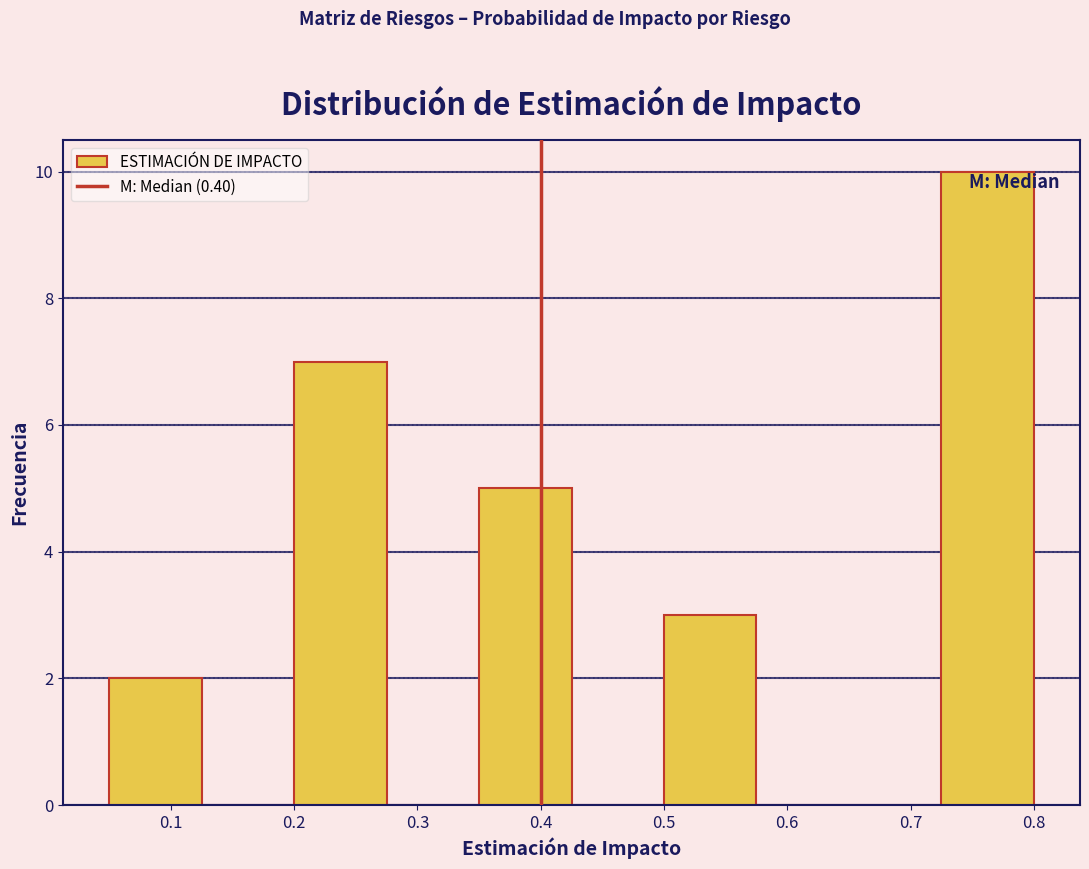

Reading left to right, transcribe this chart: for each bar, give the range it covers on the x-axis and its height. Neither the bar edges nor the heights are printed on the chart, so give them approximately, as read against the axes.

0.050 to 0.125: 2
0.125 to 0.200: 0
0.200 to 0.275: 7
0.275 to 0.350: 0
0.350 to 0.425: 5
0.425 to 0.500: 0
0.500 to 0.575: 3
0.575 to 0.650: 0
0.650 to 0.725: 0
0.725 to 0.800: 10